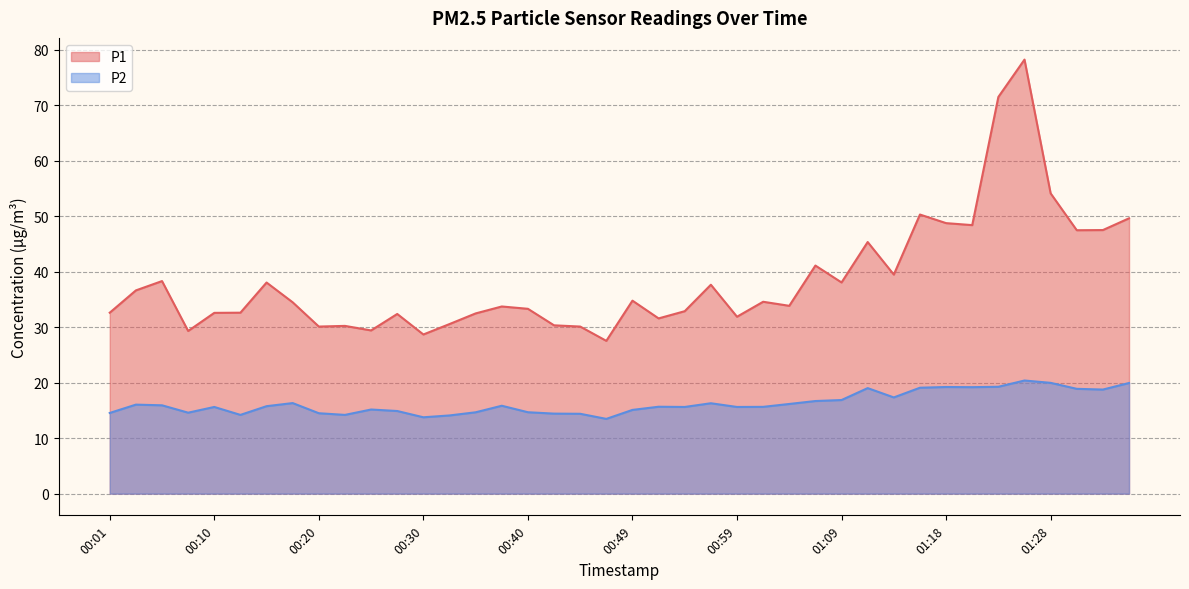

At which category does the chart reach its peak across all series?

01:26